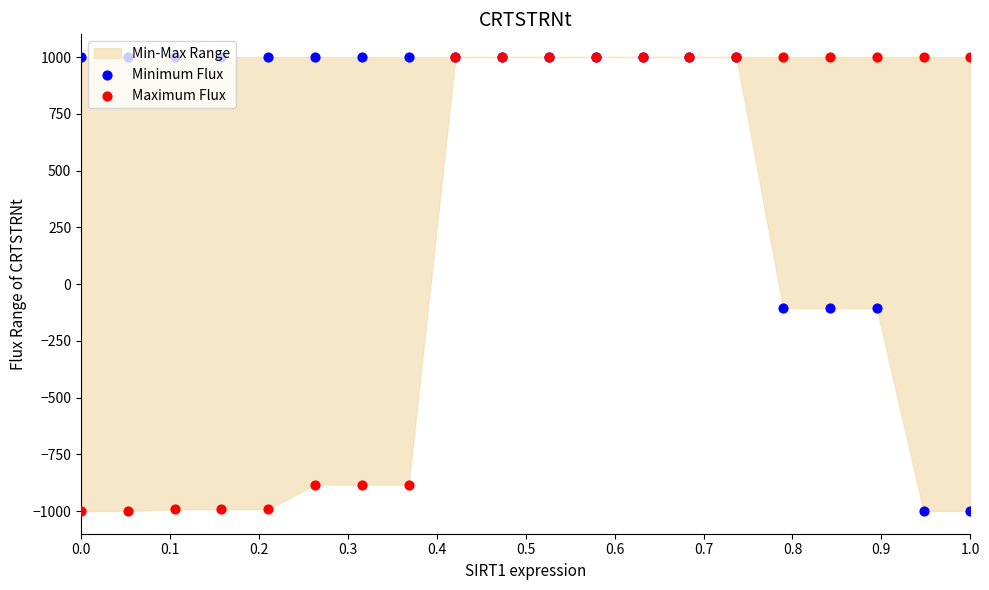

Which series contains the lowest Y value?

Minimum Flux